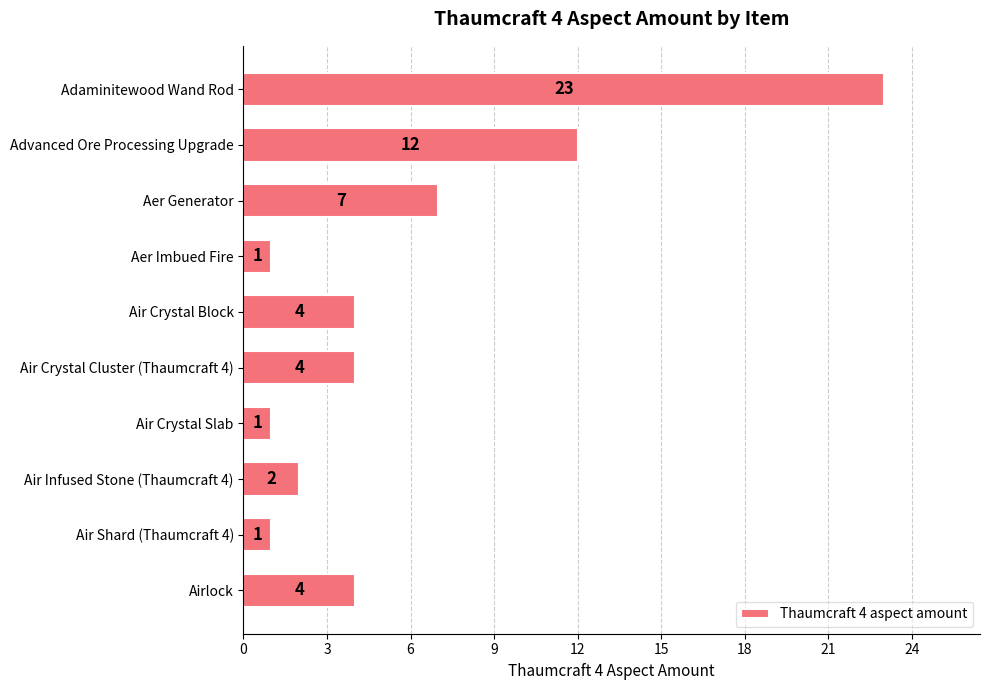

Reading top to bottom, extract all data points from this chart.

23	12	7	1	4	4	1	2	1	4